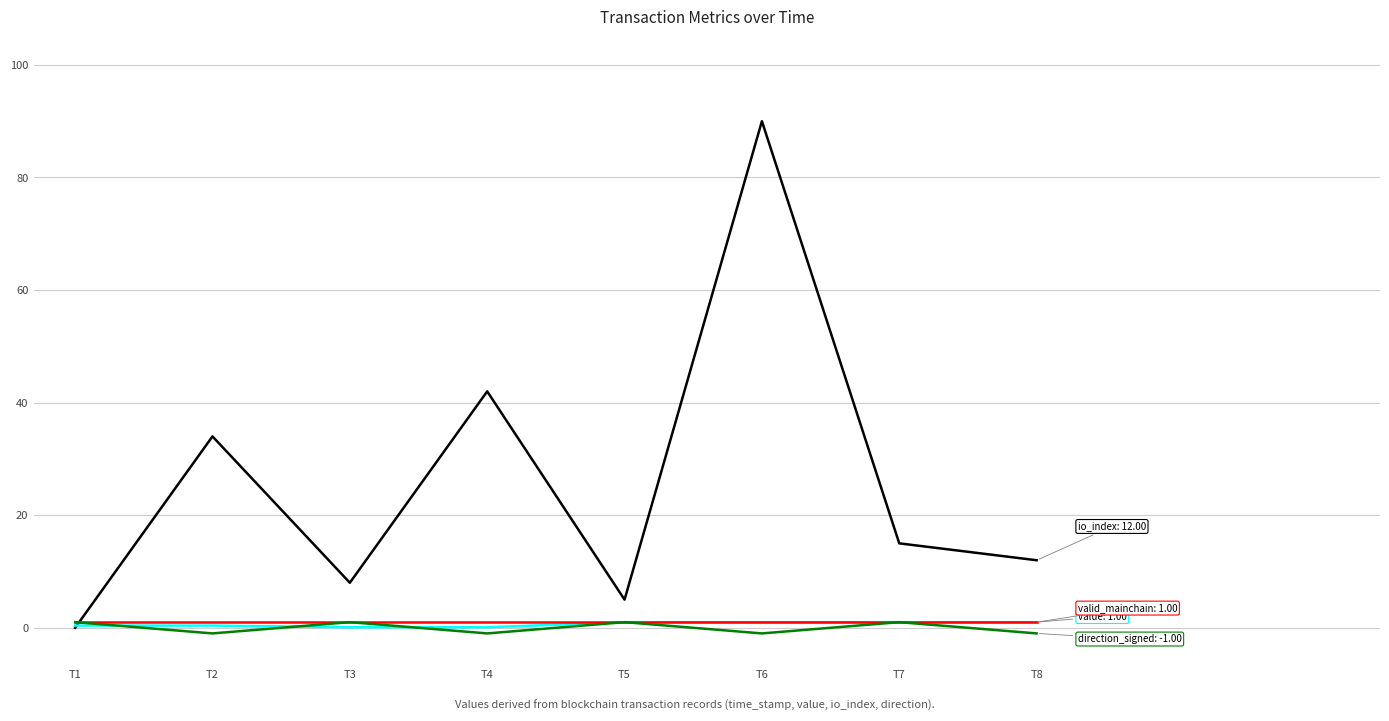

At which category is the sum across all series the highest?

T6